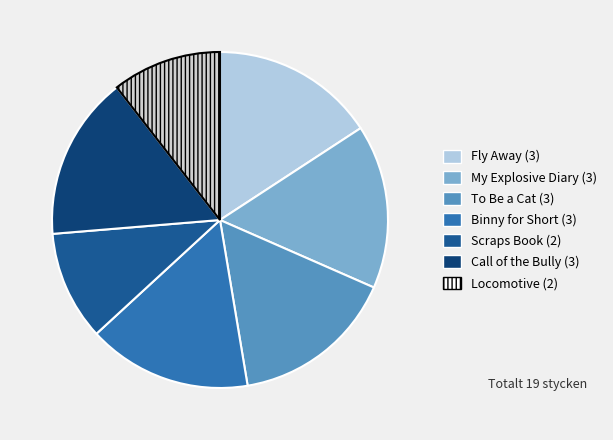

How many segments does this pie chart have?

7